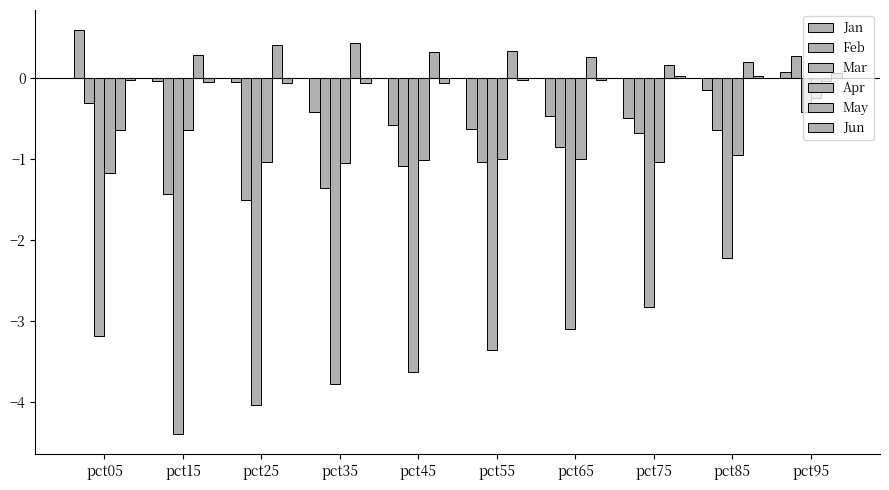

Is the value of Jun at pct95 greater than the value of Apr at pct75?

Yes